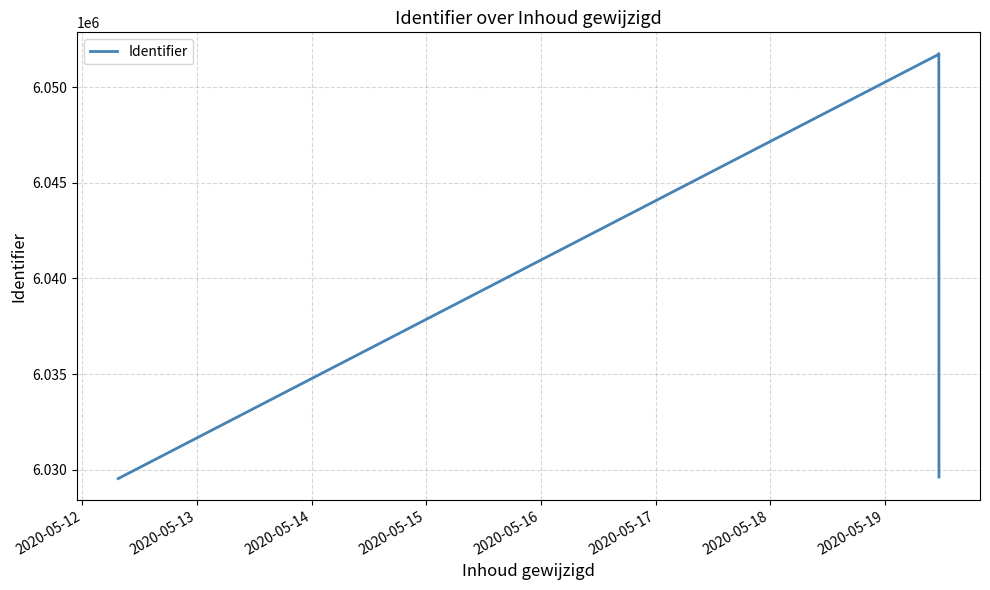

What is the difference between the maximum and second lowest values?

22163